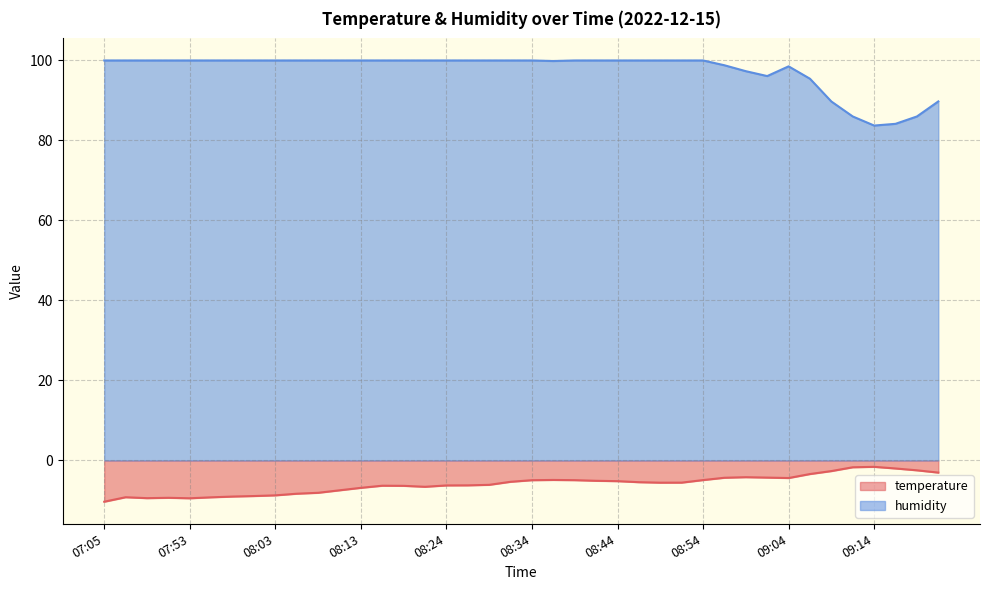

Reading left to right, transcribe all the data shown in this chart.

temperature: -10.3	-9.2	-9.4	-9.3	-9.4	-9.2	-9.0	-8.9	-8.7	-8.3	-8.1	-7.5	-6.8	-6.3	-6.3	-6.6	-6.2	-6.2	-6.1	-5.3	-4.9	-4.9	-4.9	-5.1	-5.2	-5.4	-5.5	-5.5	-4.9	-4.3	-4.2	-4.3	-4.4	-3.4	-2.6	-1.7	-1.6	-2.0	-2.5	-3.0
humidity: 100.0	100.0	100.0	100.0	100.0	100.0	100.0	100.0	100.0	100.0	100.0	100.0	100.0	100.0	100.0	100.0	100.0	100.0	100.0	100.0	100.0	99.9	100.0	100.0	100.0	100.0	100.0	100.0	100.0	98.8	97.3	96.1	98.5	95.4	89.7	86.0	83.7	84.2	86.0	89.8